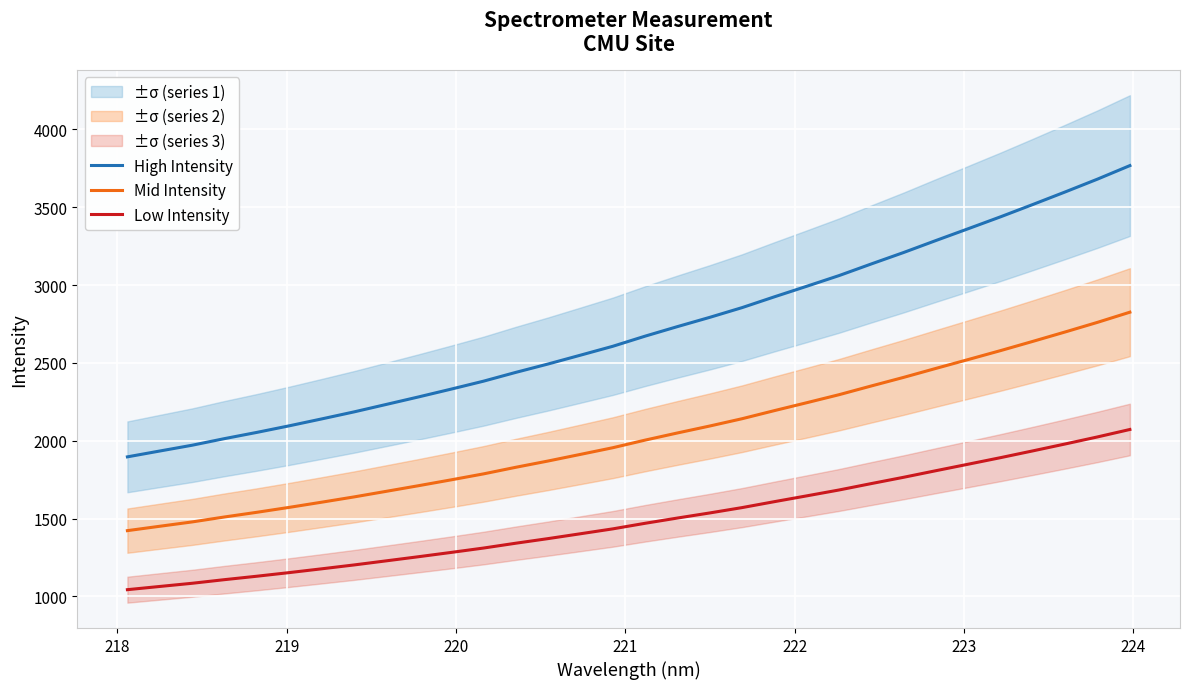

Which series has the largest total across all categories?

High Intensity